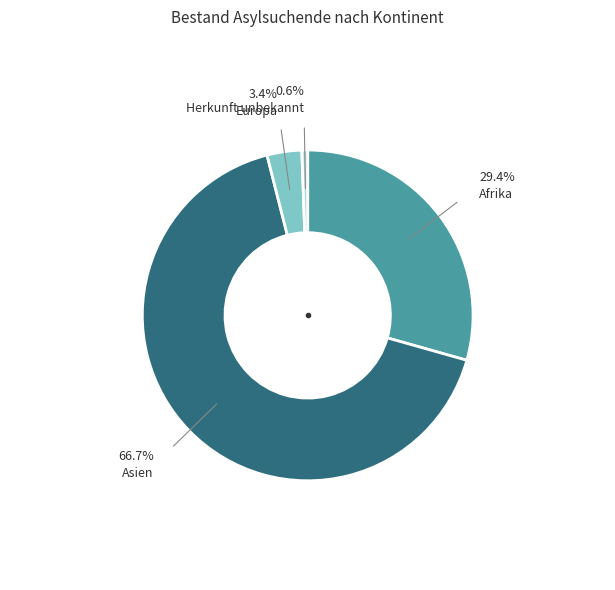

Is there any slice that represents more than half of the pie?

Yes